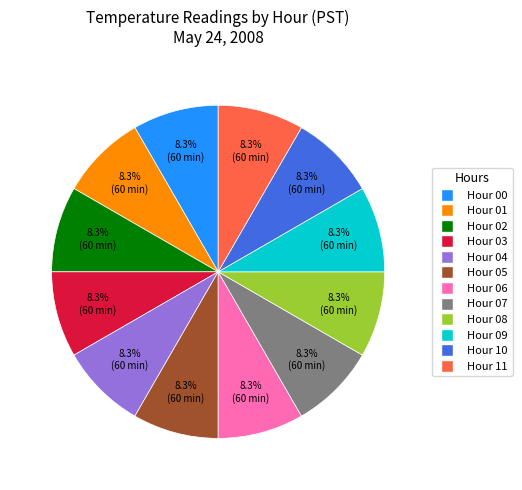

Does any single category account for the majority?

No